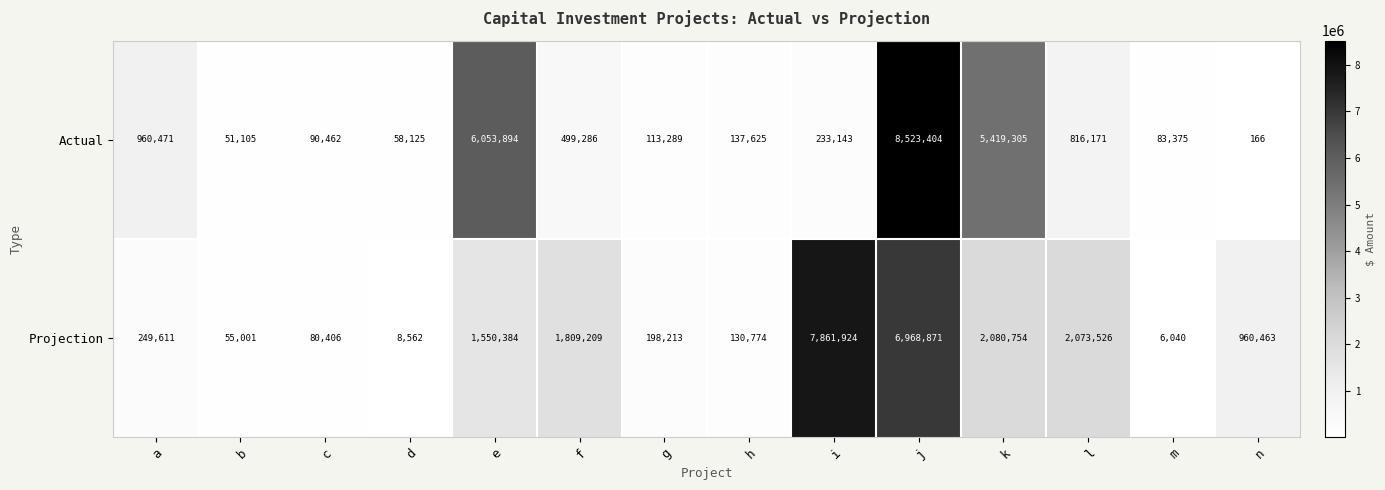

What is the total value across all series at b?

106106